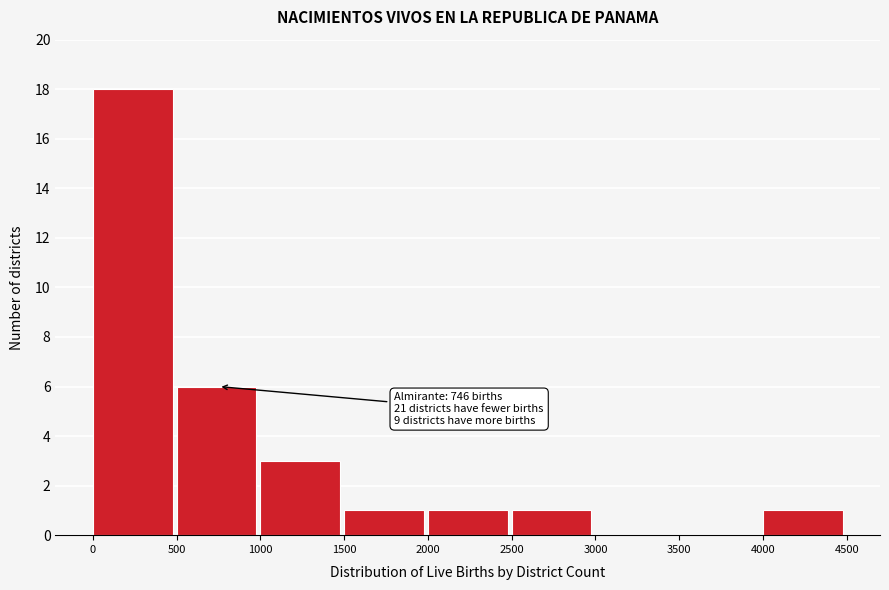

Over which range of the x-axis is the bar tallest?

0 to 500